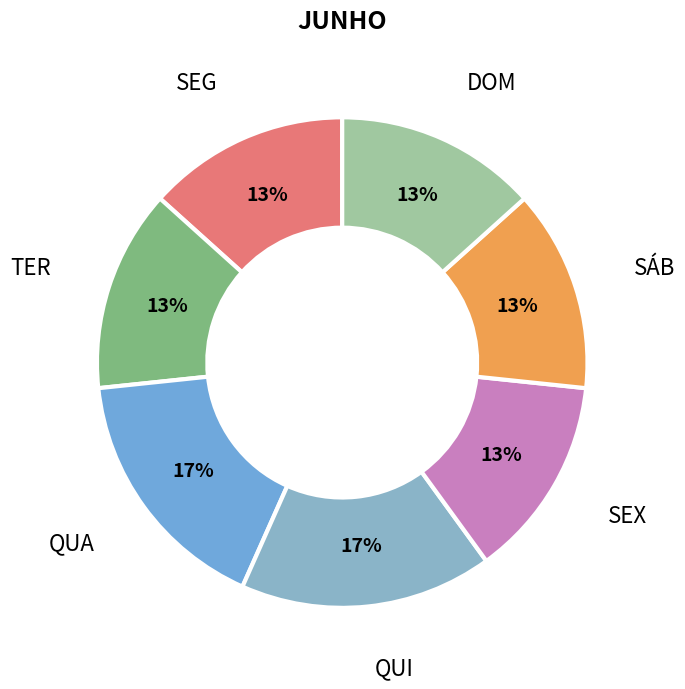

How many segments does this pie chart have?

7